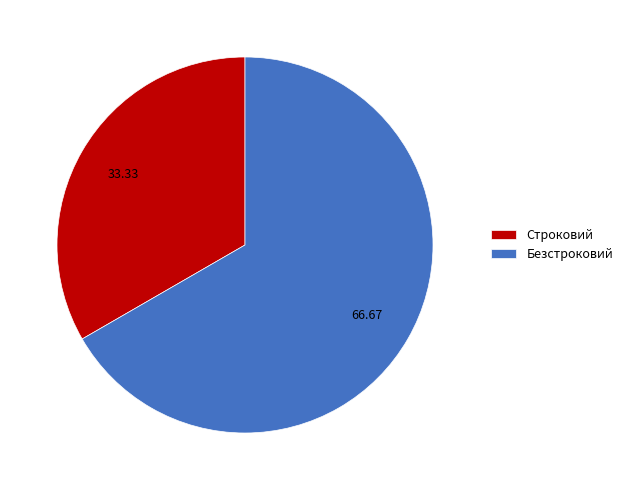

Rank the categories by value from highest to lowest.

Безстроковий, Строковий